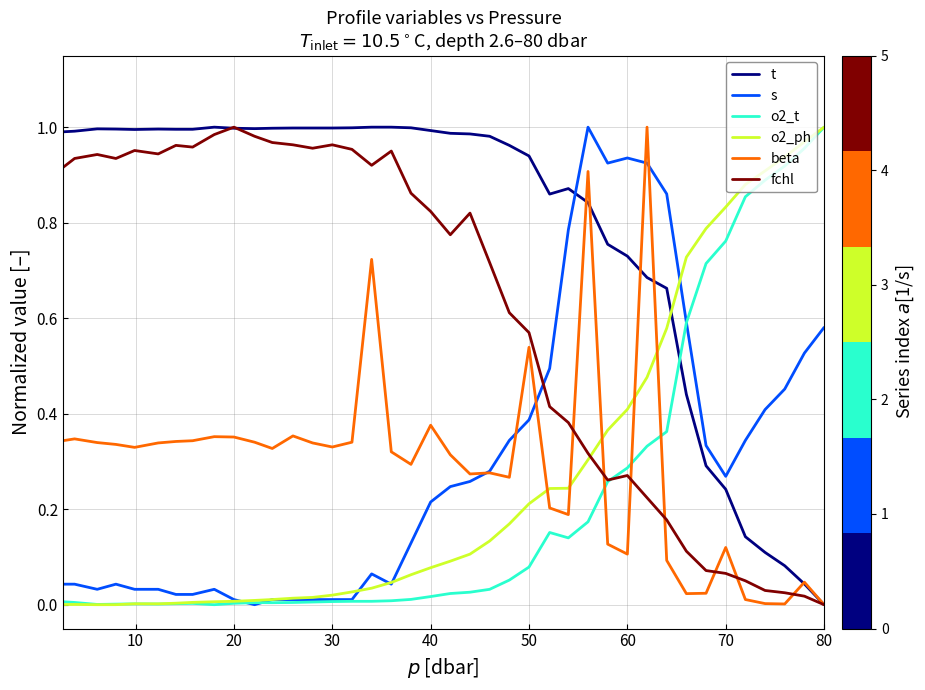

How many intersections are there between o2_t and fchl?

1